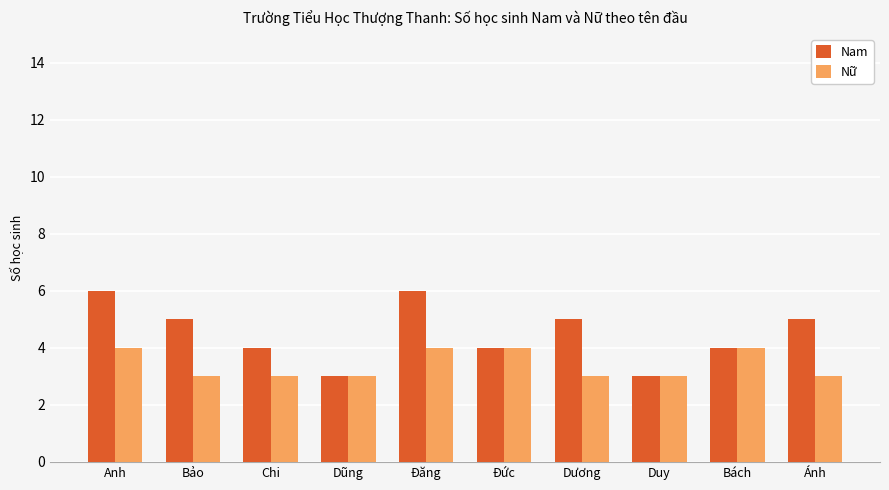

List the series in order of their overall mean, highest first.

Nam, Nữ